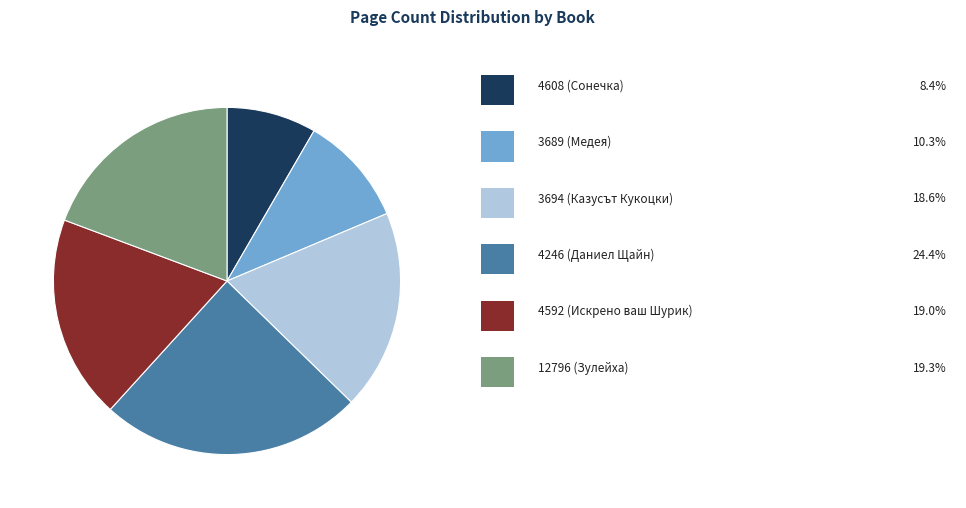

Is there a majority slice in this chart?

No